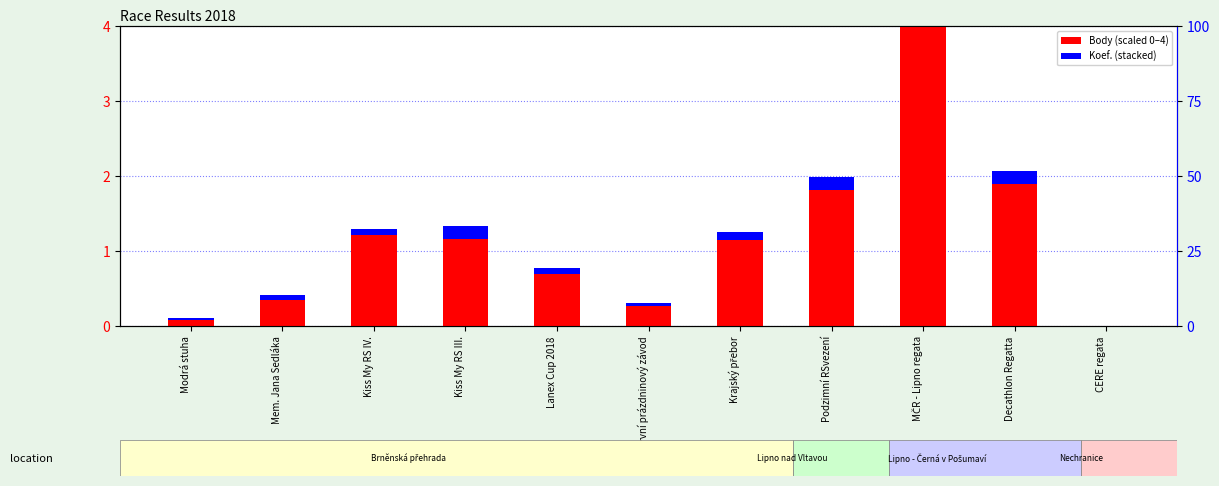

Where is Pořadí % rank nearest to the value 0?

Modrá stuha